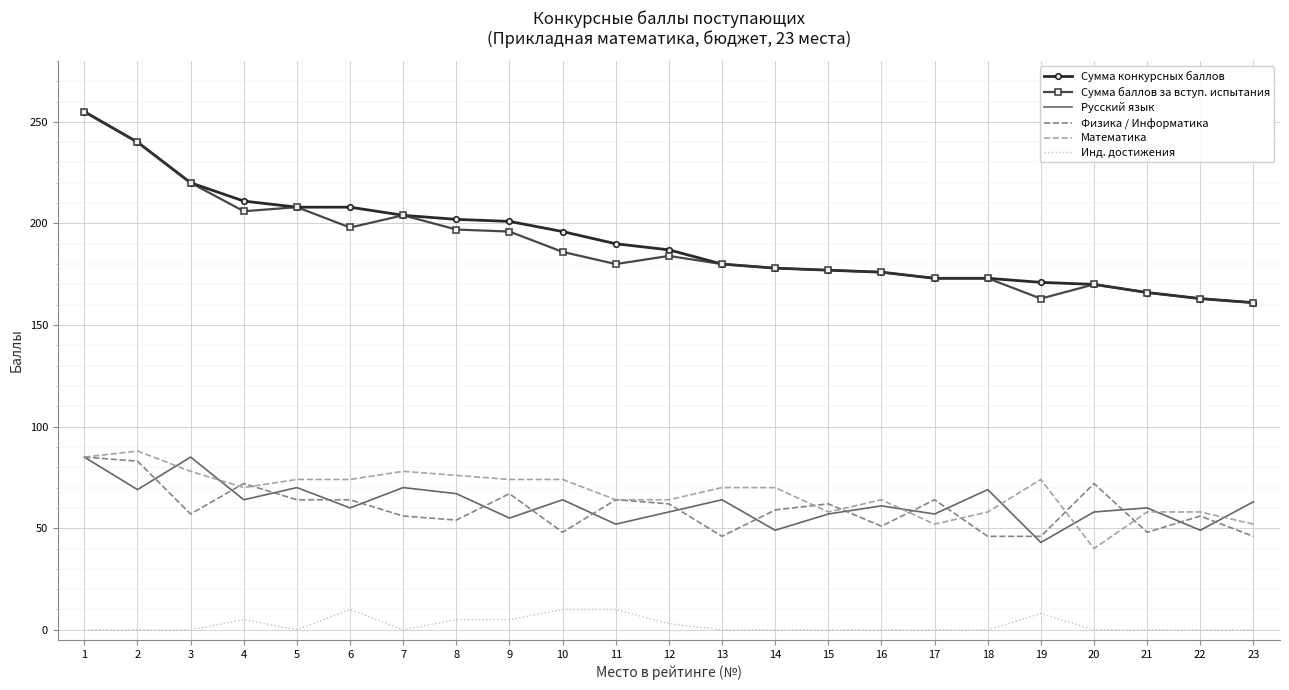

Which series has the largest total across all categories?

Сумма конкурсных баллов